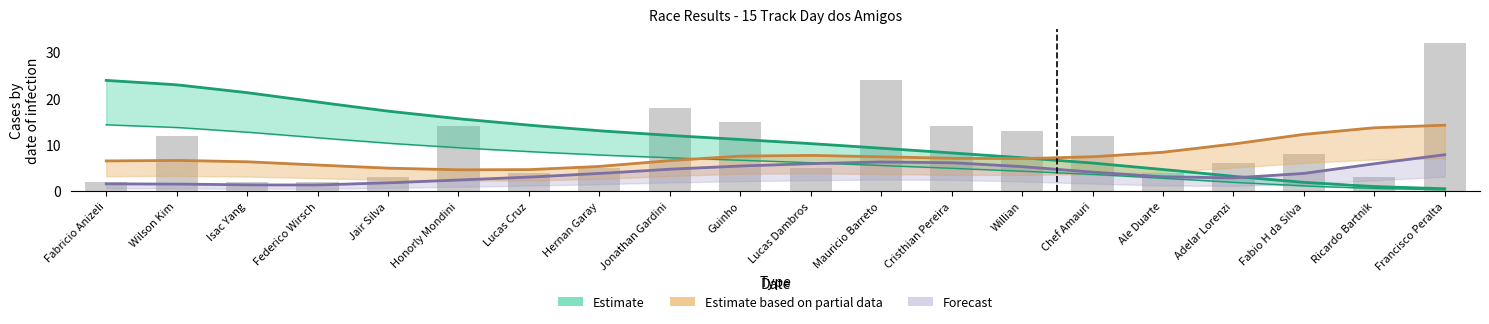

What is the label of the 3rd bar from the right?

Fabio H da Silva